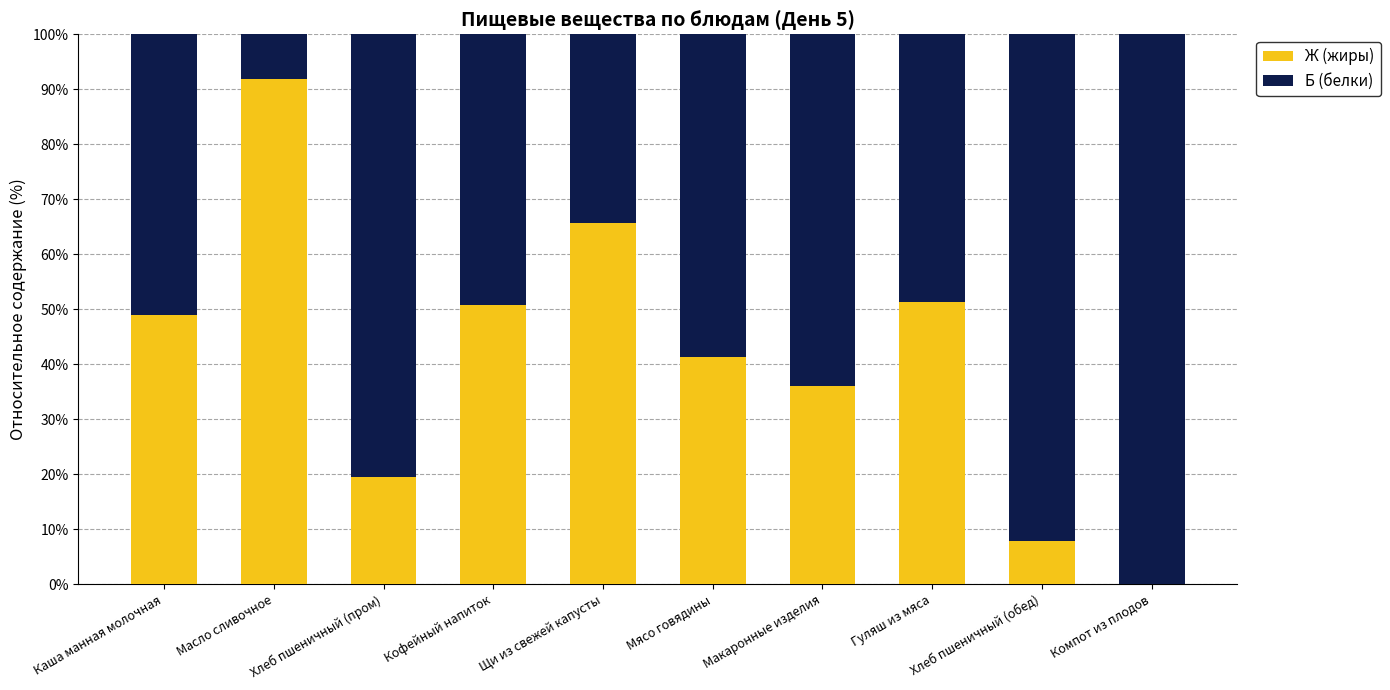

Are the bars grouped side by side (vs. stacked)?

No